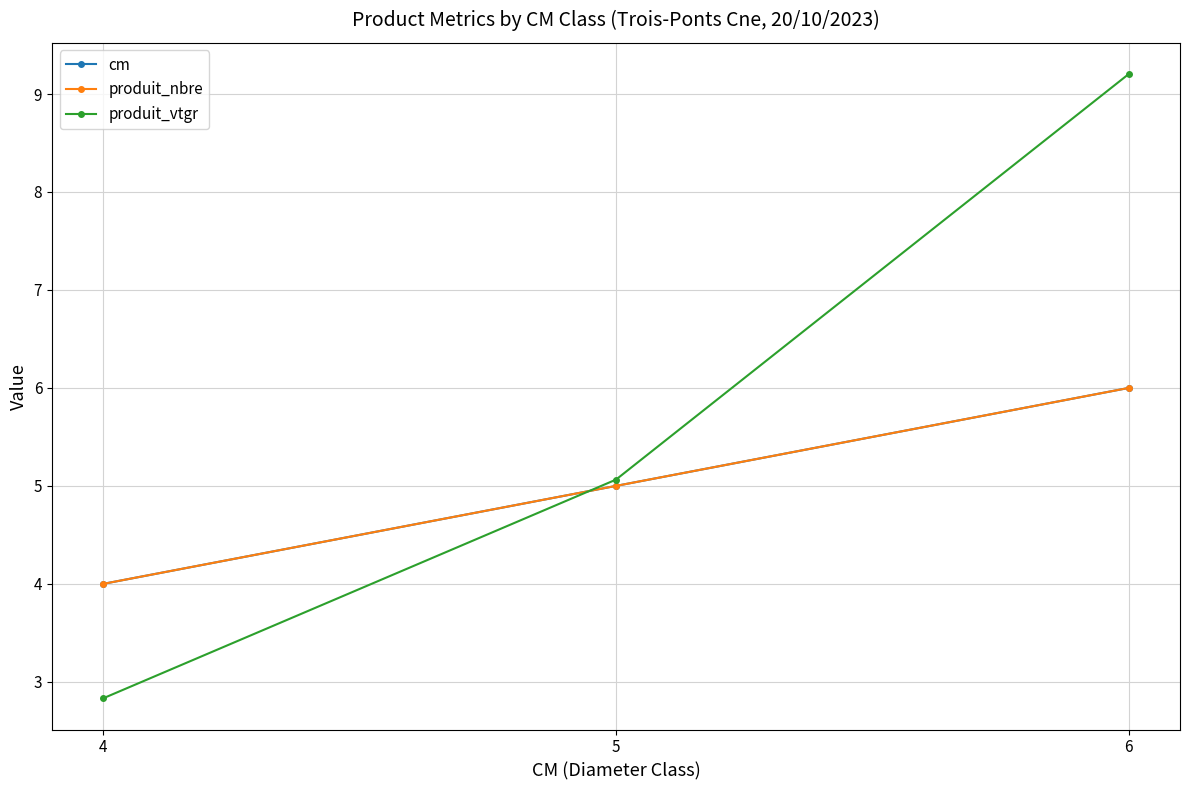

At which label does cm reach its peak?

6